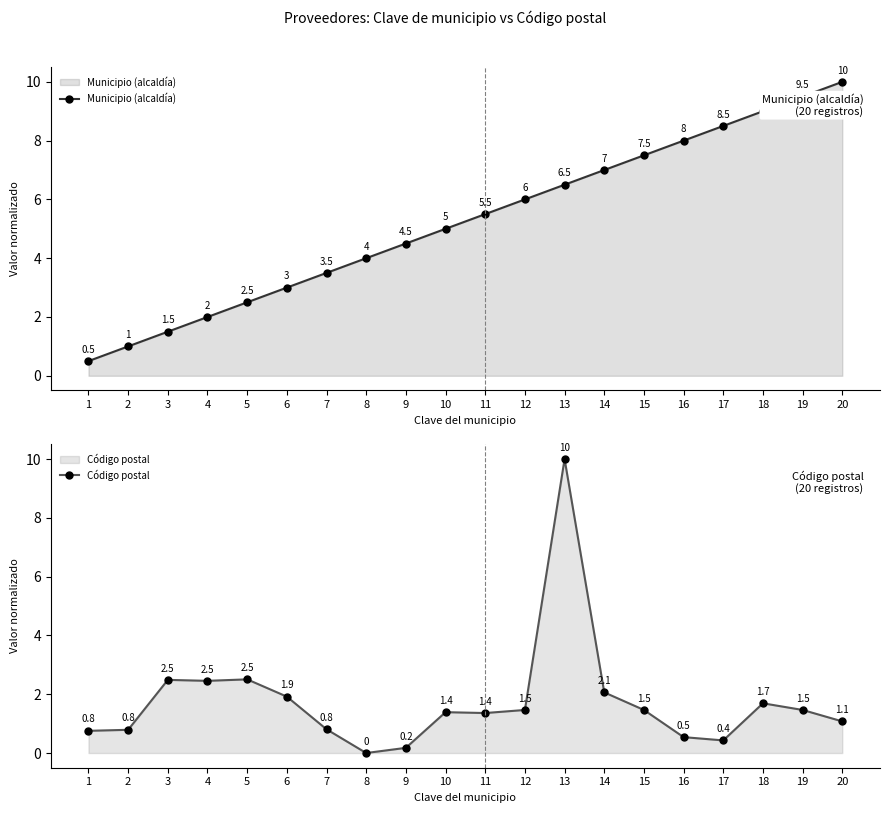

After their last crossing, which series has the higher values: Municipio (alcaldía) or Código postal?

Municipio (alcaldía)